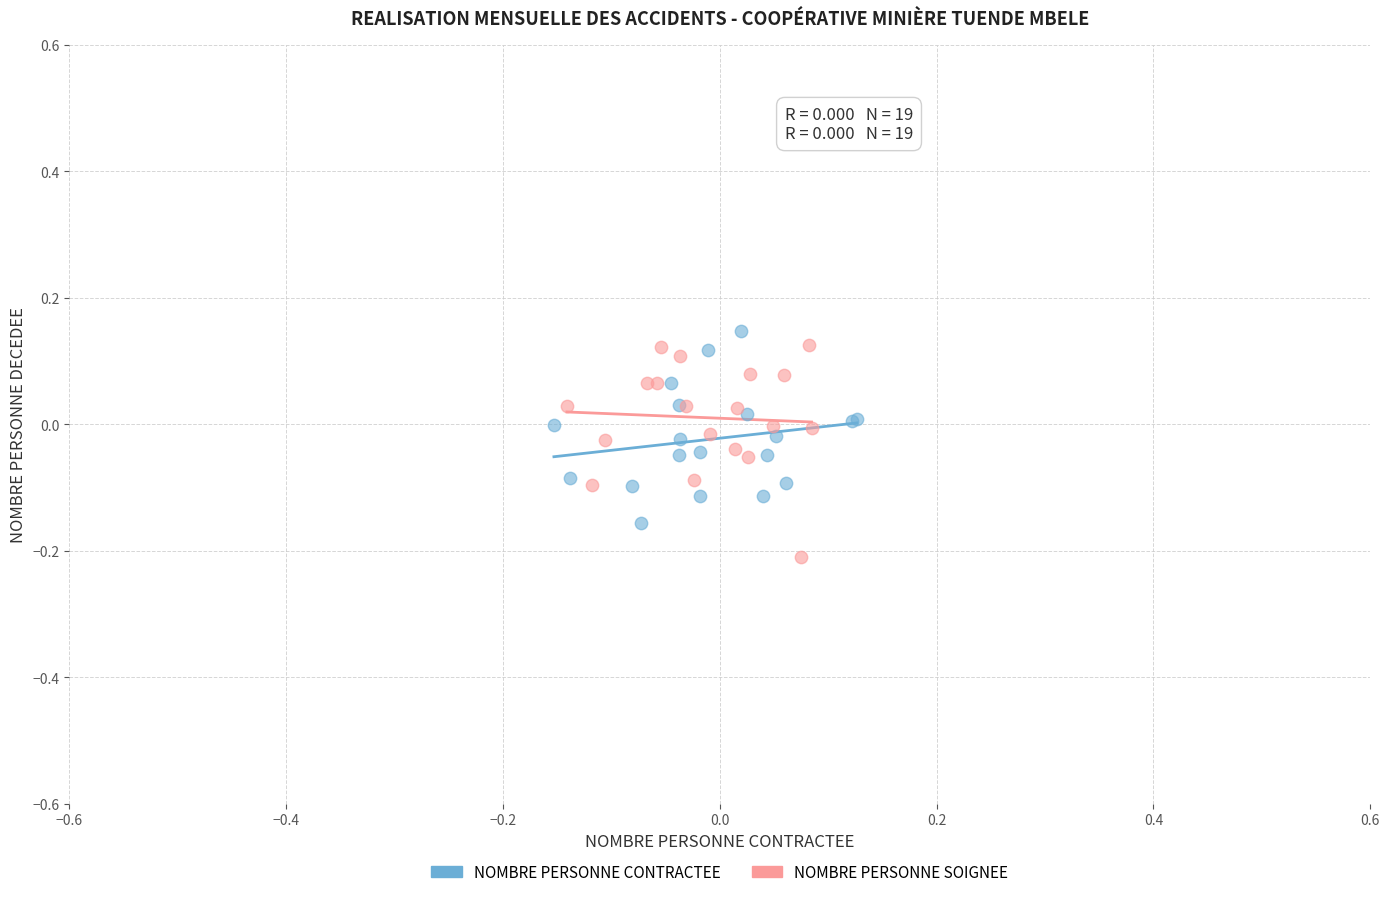

Which series contains the highest Y value?

NOMBRE PERSONNE CONTRACTEE